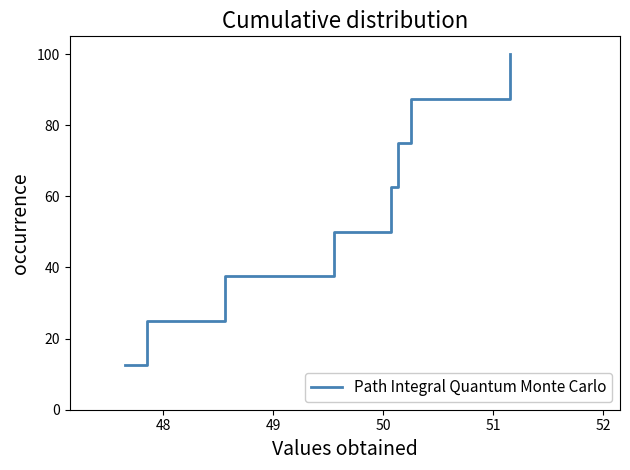

What is the maximum value shown in the chart?

100.0